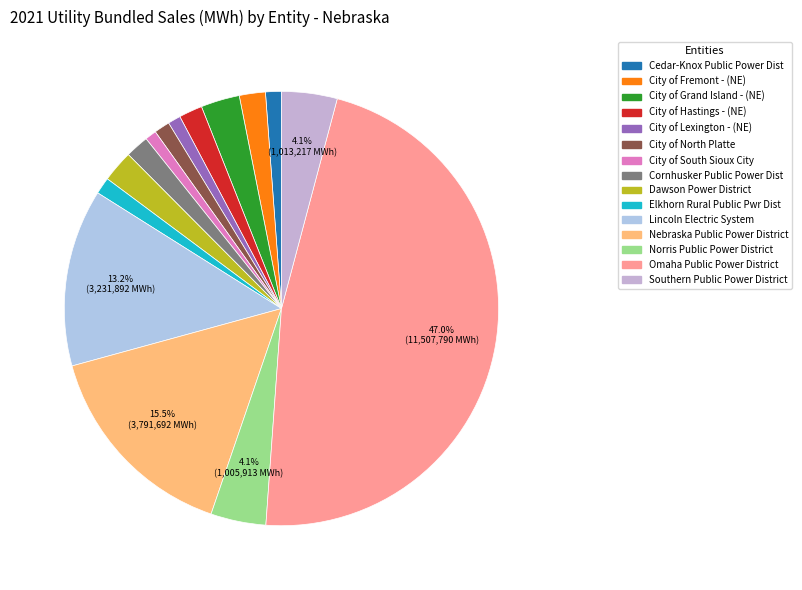

Which category has the biggest portion of the pie?

Omaha Public Power District